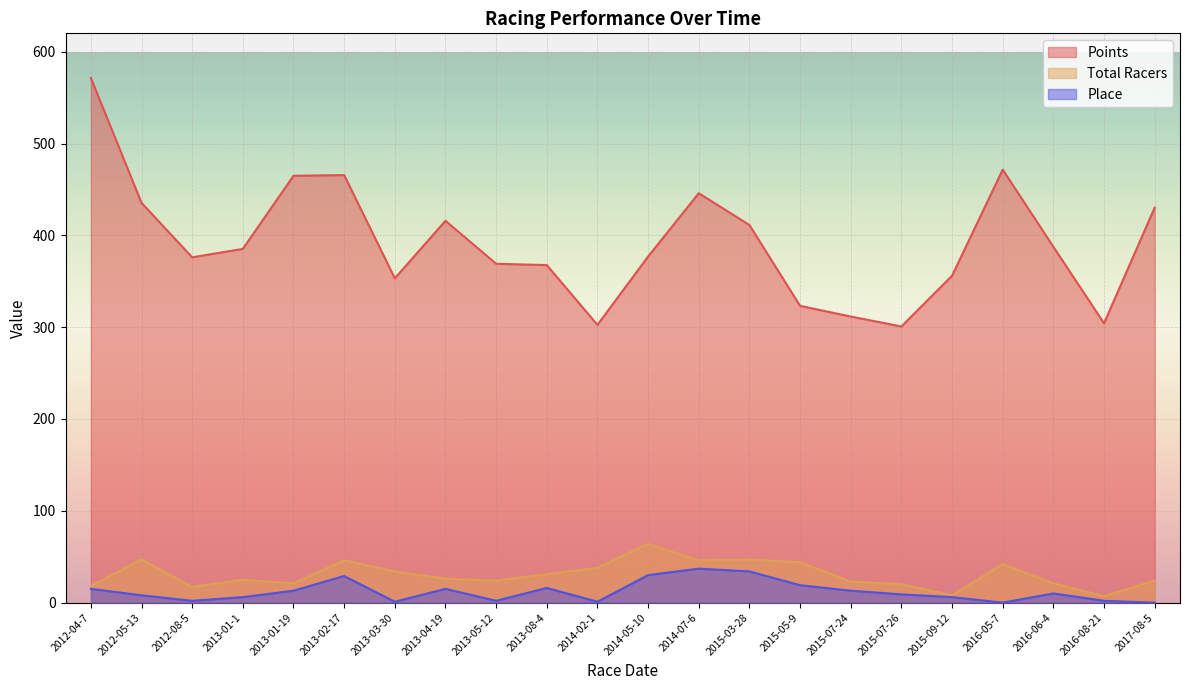

Reading left to right, extract all data points from this chart.

Points: 2012-04-7=571.4	2012-05-13=435.4	2012-08-5=376.1	2013-01-1=385.3	2013-01-19=464.9	2013-02-17=465.6	2013-03-30=353.2	2013-04-19=415.9	2013-05-12=369.1	2013-08-4=367.6	2014-02-1=302.5	2014-05-10=376.9	2014-07-6=445.9	2015-03-28=411.2	2015-05-9=323.2	2015-07-24=311.6	2015-07-26=300.8	2015-09-12=356.0	2016-05-7=471.5	2016-06-4=387.6	2016-08-21=304.2	2017-08-5=430.2
Total Racers: 2012-04-7=18.0	2012-05-13=47.0	2012-08-5=17.0	2013-01-1=25.0	2013-01-19=21.0	2013-02-17=46.0	2013-03-30=34.0	2013-04-19=26.0	2013-05-12=24.0	2013-08-4=31.0	2014-02-1=38.0	2014-05-10=64.0	2014-07-6=46.0	2015-03-28=47.0	2015-05-9=44.0	2015-07-24=23.0	2015-07-26=20.0	2015-09-12=8.0	2016-05-7=42.0	2016-06-4=21.0	2016-08-21=7.0	2017-08-5=24.0
Place: 2012-04-7=15.0	2012-05-13=8.0	2012-08-5=2.0	2013-01-1=6.0	2013-01-19=13.0	2013-02-17=29.0	2013-03-30=1.0	2013-04-19=15.0	2013-05-12=2.0	2013-08-4=16.0	2014-02-1=1.0	2014-05-10=30.0	2014-07-6=37.0	2015-03-28=34.0	2015-05-9=19.0	2015-07-24=13.0	2015-07-26=9.0	2015-09-12=6.0	2016-05-7=0.0	2016-06-4=10.0	2016-08-21=2.0	2017-08-5=0.0